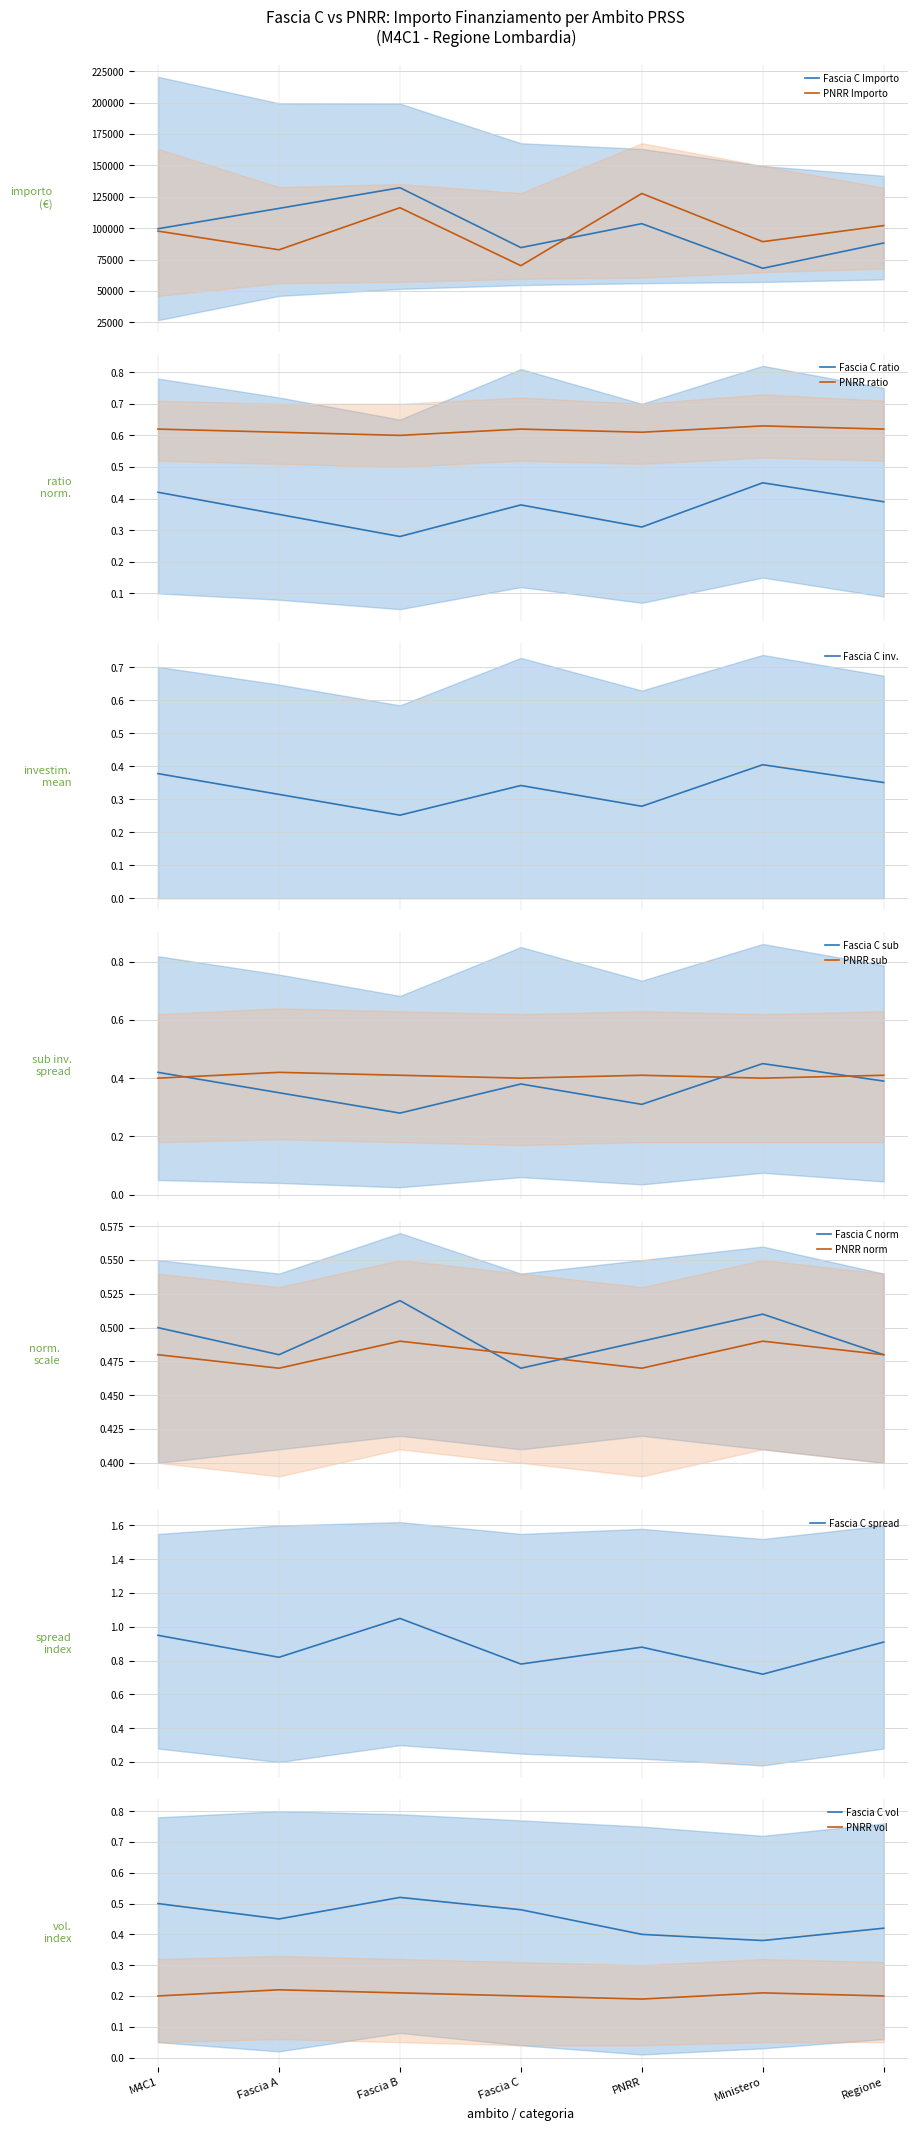

The value of PNRR lower at 4 is 87620.5. True or false?

False